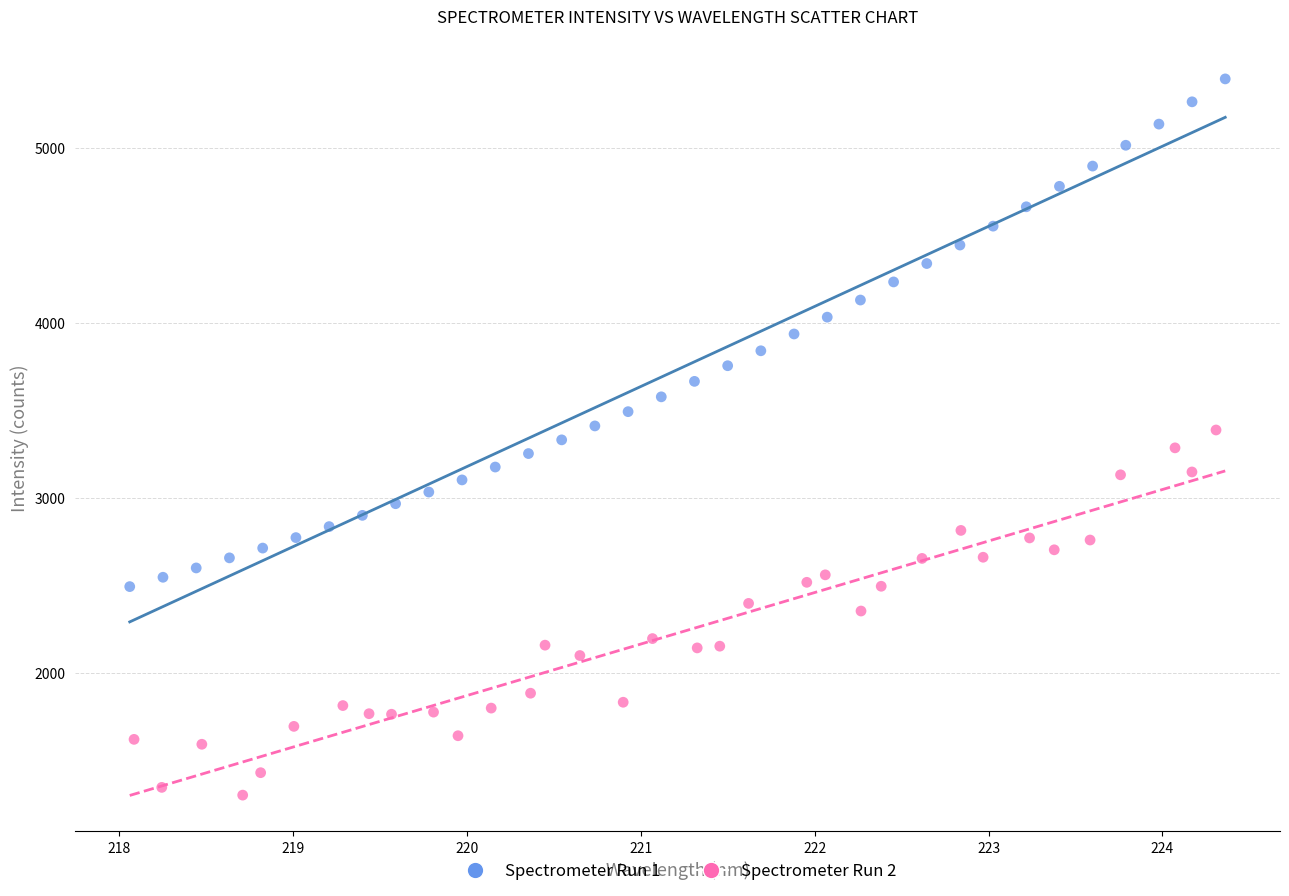

Which series reaches the minimum Y coordinate?

Spectrometer Run 2